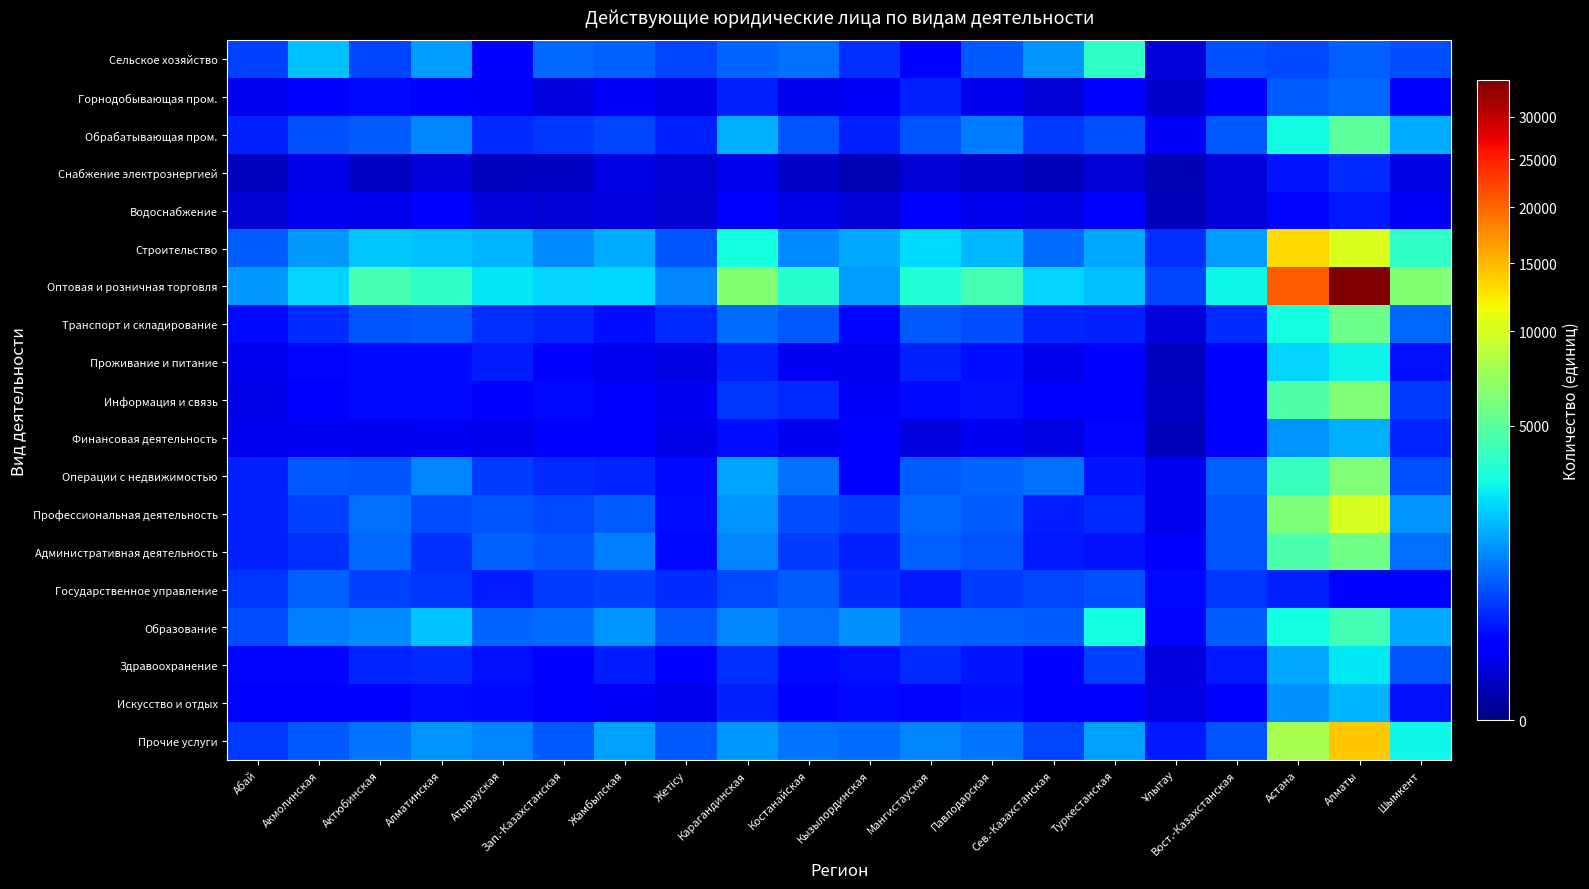

Reading left to right, list all the values displayed in this chart.

Сельское хозяйство: Абай=558	Акмолинская=1915	Актюбинская=571	Алматинская=1427	Атырауская=139	Зап.-Казахстанская=854	Жамбылская=803	Жетісу=573	Карагандинская=817	Костанайская=939	Кызылординская=429	Мангистауская=194	Павлодарская=725	Сев.-Казахстанская=1346	Туркестанская=3750	Ұлытау=61	Вост.-Казахстанская=668	Астана=608	Алматы=806	Шымкент=619
Горнодобывающая пром.: Абай=111	Акмолинская=200	Актюбинская=231	Алматинская=172	Атырауская=137	Зап.-Казахстанская=74	Жамбылская=131	Жетісу=90	Карагандинская=344	Костанайская=102	Кызылординская=128	Мангистауская=342	Павлодарская=100	Сев.-Казахстанская=57	Туркестанская=175	Ұлытау=42	Вост.-Казахстанская=173	Астана=755	Алматы=853	Шымкент=191
Обрабатывающая пром.: Абай=354	Акмолинская=653	Актюбинская=763	Алматинская=1148	Атырауская=391	Зап.-Казахстанская=457	Жамбылская=568	Жетісу=341	Карагандинская=1673	Костанайская=697	Кызылординская=340	Мангистауская=693	Павлодарская=1057	Сев.-Казахстанская=503	Туркестанская=668	Ұлытау=134	Вост.-Казахстанская=713	Астана=2972	Алматы=5093	Шымкент=1619
Снабжение электроэнергией: Абай=25	Акмолинская=86	Актюбинская=34	Алматинская=61	Атырауская=28	Зап.-Казахстанская=31	Жамбылская=80	Жетісу=55	Карагандинская=100	Костанайская=39	Кызылординская=19	Мангистауская=55	Павлодарская=44	Сев.-Казахстанская=23	Туркестанская=57	Ұлытау=20	Вост.-Казахстанская=61	Астана=286	Алматы=412	Шымкент=82
Водоснабжение: Абай=52	Акмолинская=108	Актюбинская=103	Алматинская=165	Атырауская=64	Зап.-Казахстанская=59	Жамбылская=68	Жетісу=49	Карагандинская=158	Костанайская=90	Кызылординская=55	Мангистауская=189	Павлодарская=97	Сев.-Казахстанская=83	Туркестанская=152	Ұлытау=23	Вост.-Казахстанская=60	Астана=211	Алматы=312	Шымкент=134
Строительство: Абай=761	Акмолинская=1371	Актюбинская=2073	Алматинская=1928	Атырауская=1757	Зап.-Казахстанская=1181	Жамбылская=1647	Жетісу=711	Карагандинская=3072	Костанайская=1220	Кызылординская=1598	Мангистауская=2351	Павлодарская=1828	Сев.-Казахстанская=924	Туркестанская=1598	Ұлытау=430	Вост.-Казахстанская=1414	Астана=13263	Алматы=10344	Шымкент=3723
Оптовая и розничная торговля: Абай=1365	Акмолинская=2264	Актюбинская=4337	Алматинская=3715	Атырауская=2582	Зап.-Казахстанская=2253	Жамбылская=2308	Жетісу=1142	Карагандинская=6419	Костанайская=3431	Кызылординская=1423	Мангистауская=3387	Павлодарская=4378	Сев.-Казахстанская=2235	Туркестанская=1938	Ұлытау=570	Вост.-Казахстанская=2876	Астана=20631	Алматы=34829	Шымкент=6462
Транспорт и складирование: Абай=229	Акмолинская=403	Актюбинская=700	Алматинская=715	Атырауская=435	Зап.-Казахстанская=367	Жамбылская=256	Жетісу=400	Карагандинская=918	Костанайская=726	Кызылординская=223	Мангистауская=718	Павлодарская=617	Сев.-Казахстанская=362	Туркестанская=340	Ұлытау=67	Вост.-Казахстанская=426	Астана=3018	Алматы=5591	Шымкент=851
Проживание и питание: Абай=111	Акмолинская=210	Актюбинская=228	Алматинская=235	Атырауская=327	Зап.-Казахстанская=185	Жамбылская=105	Жетісу=80	Карагандинская=350	Костанайская=119	Кызылординская=108	Мангистауская=341	Павлодарская=244	Сев.-Казахстанская=98	Туркестанская=149	Ұлытау=25	Вост.-Казахстанская=185	Астана=2241	Алматы=2783	Шымкент=272
Информация и связь: Абай=90	Акмолинская=144	Актюбинская=232	Алматинская=236	Атырауская=165	Зап.-Казахстанская=225	Жамбылская=161	Жетісу=117	Карагандинская=473	Костанайская=401	Кызылординская=133	Мангистауская=234	Павлодарская=270	Сев.-Казахстанская=143	Туркестанская=150	Ұлытау=34	Вост.-Казахстанская=205	Астана=4698	Алматы=6347	Шымкент=513
Финансовая деятельность: Абай=109	Акмолинская=119	Актюбинская=113	Алматинская=123	Атырауская=103	Зап.-Казахстанская=155	Жамбылская=139	Жетісу=93	Карагандинская=252	Костанайская=113	Кызылординская=176	Мангистауская=70	Павлодарская=123	Сев.-Казахстанская=83	Туркестанская=209	Ұлытау=23	Вост.-Казахстанская=160	Астана=1326	Алматы=1713	Шымкент=376
Операции с недвижимостью: Абай=340	Акмолинская=727	Актюбинская=680	Алматинская=1147	Атырауская=520	Зап.-Казахстанская=383	Жамбылская=368	Жетісу=237	Карагандинская=1544	Костанайская=941	Кызылординская=194	Мангистауская=775	Павлодарская=844	Сев.-Казахстанская=946	Туркестанская=293	Ұлытау=109	Вост.-Казахстанская=782	Астана=3958	Алматы=6332	Шымкент=660
Профессиональная деятельность: Абай=349	Акмолинская=555	Актюбинская=957	Алматинская=636	Атырауская=706	Зап.-Казахстанская=610	Жамбылская=747	Жетісу=254	Карагандинская=1317	Костанайская=629	Кызылординская=520	Мангистауская=883	Павлодарская=749	Сев.-Казахстанская=321	Туркестанская=386	Ұлытау=104	Вост.-Казахстанская=698	Астана=6246	Алматы=10250	Шымкент=1354
Административная деятельность: Абай=355	Акмолинская=446	Актюбинская=858	Алматинская=438	Атырауская=782	Зап.-Казахстанская=687	Жамбылская=1112	Жетісу=234	Карагандинская=1152	Костанайская=508	Кызылординская=347	Мангистауская=804	Павлодарская=707	Сев.-Казахстанская=296	Туркестанская=272	Ұлытау=159	Вост.-Казахстанская=693	Астана=4564	Алматы=5798	Шымкент=947
Государственное управление: Абай=474	Акмолинская=780	Актюбинская=550	Алматинская=471	Атырауская=321	Зап.-Казахстанская=515	Жамбылская=536	Жетісу=425	Карагандинская=600	Костанайская=746	Кызылординская=419	Мангистауская=315	Павлодарская=514	Сев.-Казахстанская=579	Туркестанская=649	Ұлытау=225	Вост.-Казахстанская=475	Астана=343	Алматы=205	Шымкент=141
Образование: Абай=624	Акмолинская=1115	Актюбинская=1263	Алматинская=1973	Атырауская=841	Зап.-Казахстанская=895	Жамбылская=1339	Жетісу=712	Карагандинская=1156	Костанайская=929	Кызылординская=1298	Мангистауская=843	Павлодарская=813	Сев.-Казахстанская=750	Туркестанская=3011	Ұлытау=212	Вост.-Казахстанская=750	Астана=3025	Алматы=4293	Шымкент=1618
Здравоохранение: Абай=222	Акмолинская=218	Актюбинская=377	Алматинская=384	Атырауская=271	Зап.-Казахстанская=204	Жамбылская=324	Жетісу=175	Карагандинская=444	Костанайская=240	Кызылординская=276	Мангистауская=399	Павлодарская=292	Сев.-Казахстанская=155	Туркестанская=543	Ұлытау=71	Вост.-Казахстанская=311	Астана=1597	Алматы=2553	Шымкент=691
Искусство и отдых: Абай=166	Акмолинская=192	Актюбинская=191	Алматинская=252	Атырауская=224	Зап.-Казахстанская=187	Жамбылская=130	Жетісу=99	Карагандинская=348	Костанайская=182	Кызылординская=238	Мангистауская=217	Павлодарская=243	Сев.-Казахстанская=169	Туркестанская=203	Ұлытау=83	Вост.-Казахстанская=176	Астана=1282	Алматы=1763	Шымкент=274
Прочие услуги: Абай=499	Акмолинская=731	Актюбинская=990	Алматинская=1354	Атырауская=1168	Зап.-Казахстанская=732	Жамбылская=1482	Жетісу=720	Карагандинская=1393	Костанайская=988	Кызылординская=910	Мангистауская=1159	Павлодарская=999	Сев.-Казахстанская=577	Туркестанская=1469	Ұлытау=314	Вост.-Казахстанская=697	Астана=7857	Алматы=14141	Шымкент=2881